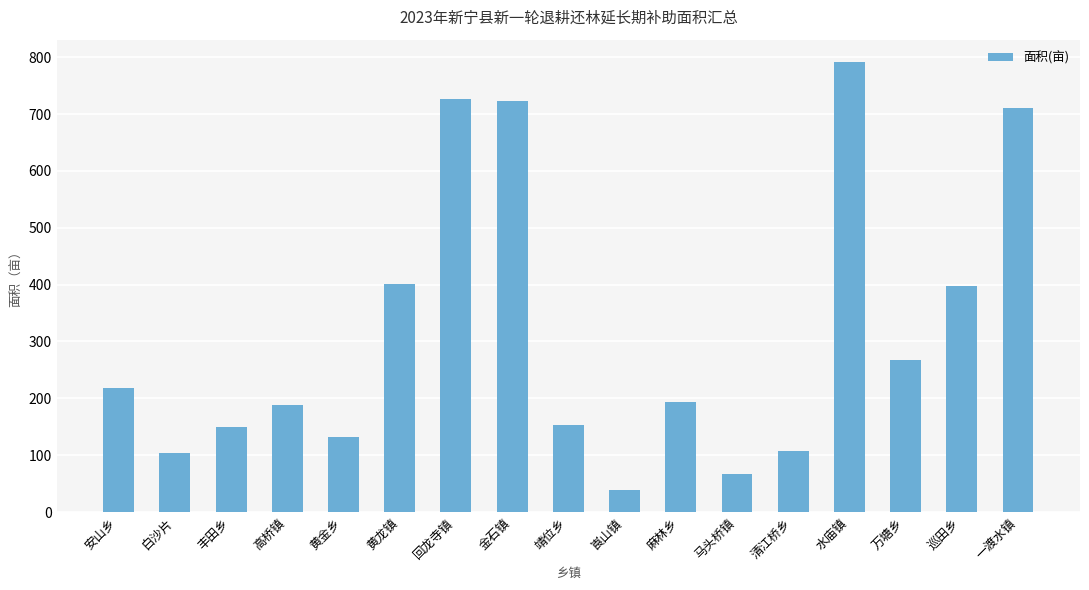

Where does the data first go above 193?

安山乡